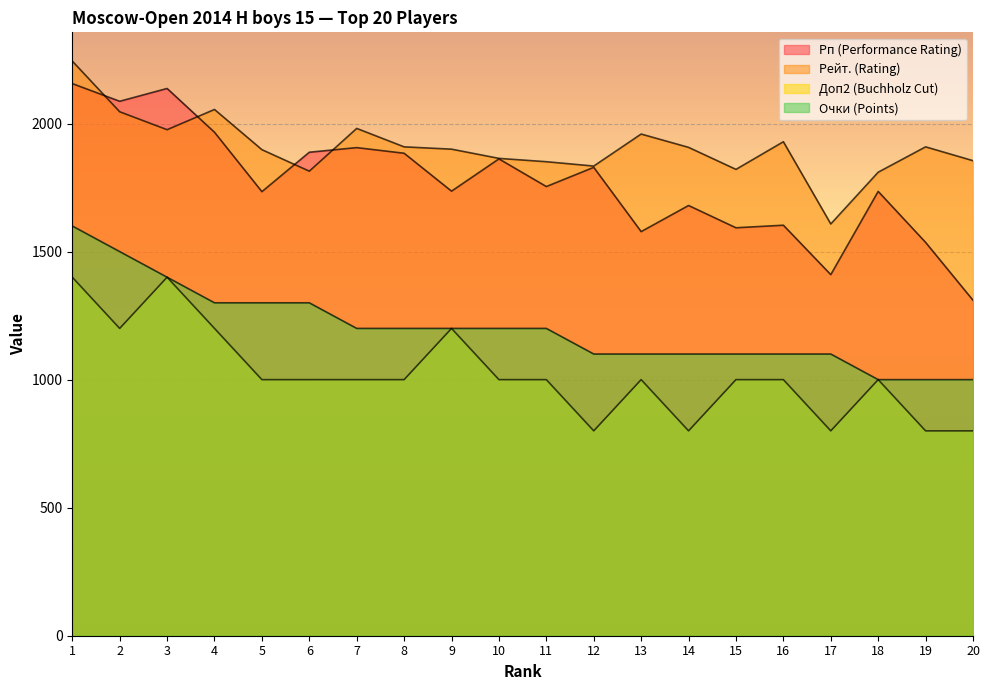

At which label does Рп (Performance Rating) first exceed 1754?

1